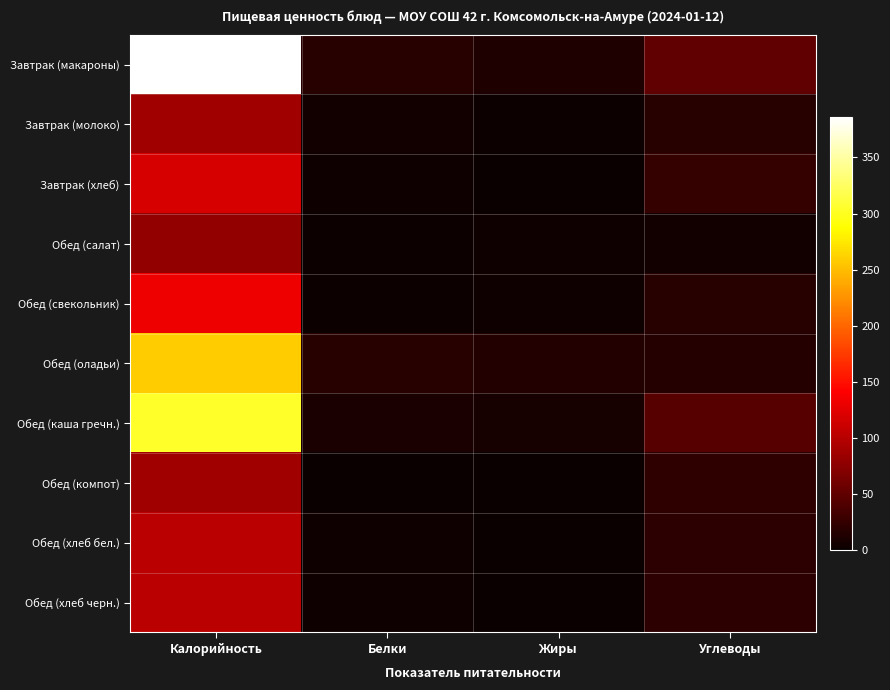

Rank the series by their maximum value, from highest to lowest.

Завтрак (макароны), Обед (каша гречн.), Обед (оладьи), Обед (свекольник), Завтрак (хлеб), Обед (хлеб бел.), Обед (хлеб черн.), Завтрак (молоко), Обед (компот), Обед (салат)